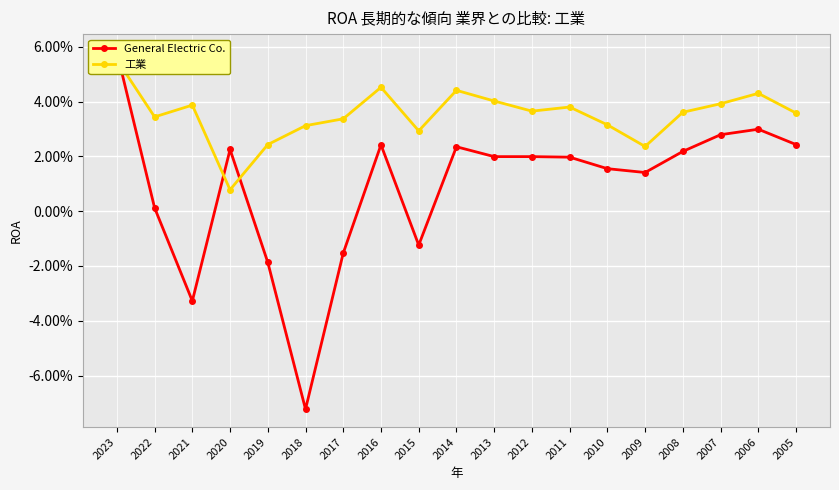

How many interior local valleys does the 工業 series have?

5